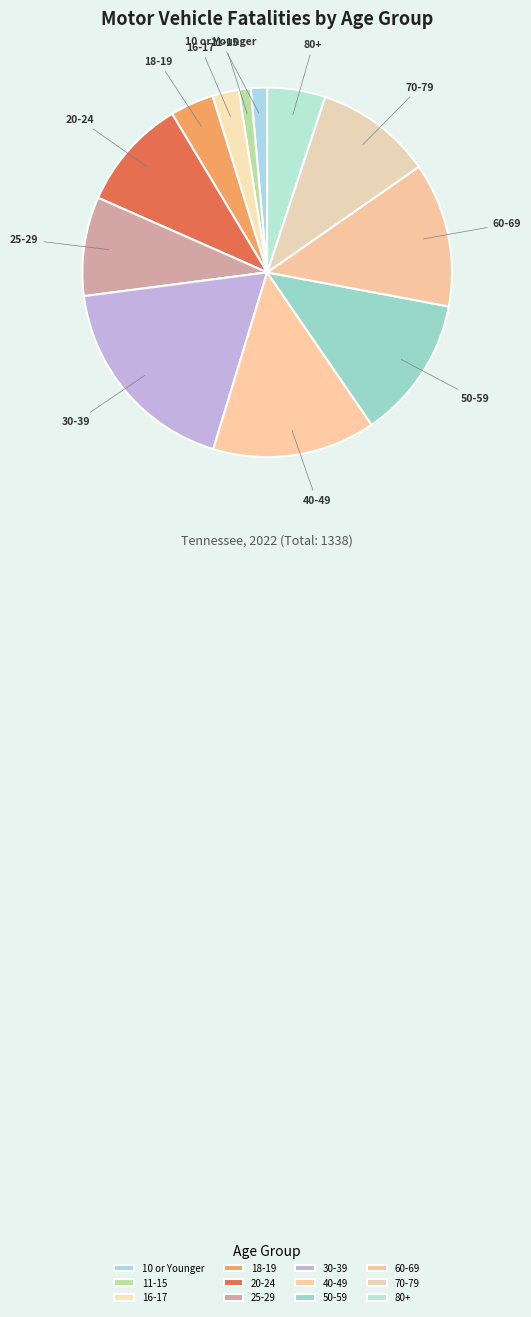

Is the sum of 80+ and 50-59 greater than half?

No